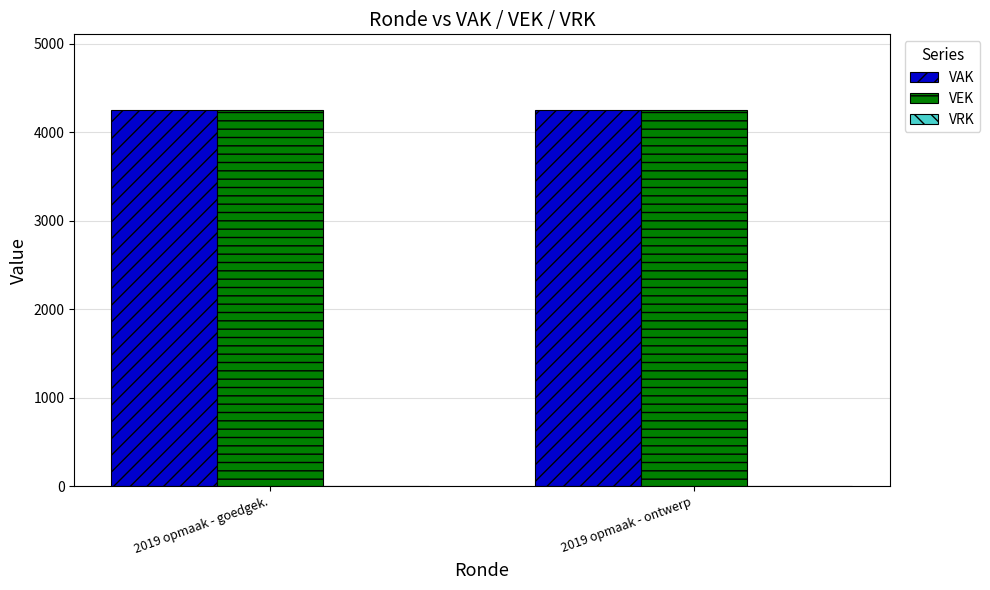

Read the VEK value at 2019 opmaak - goedgek..

4253